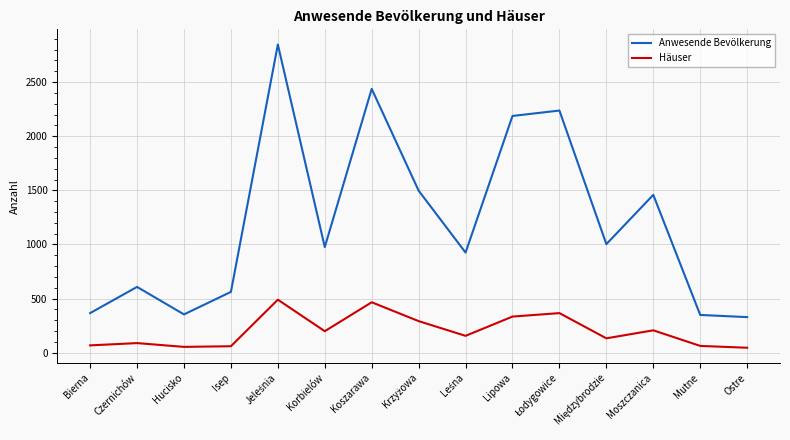

Which series has the largest total across all categories?

Anwesende Bevölkerung